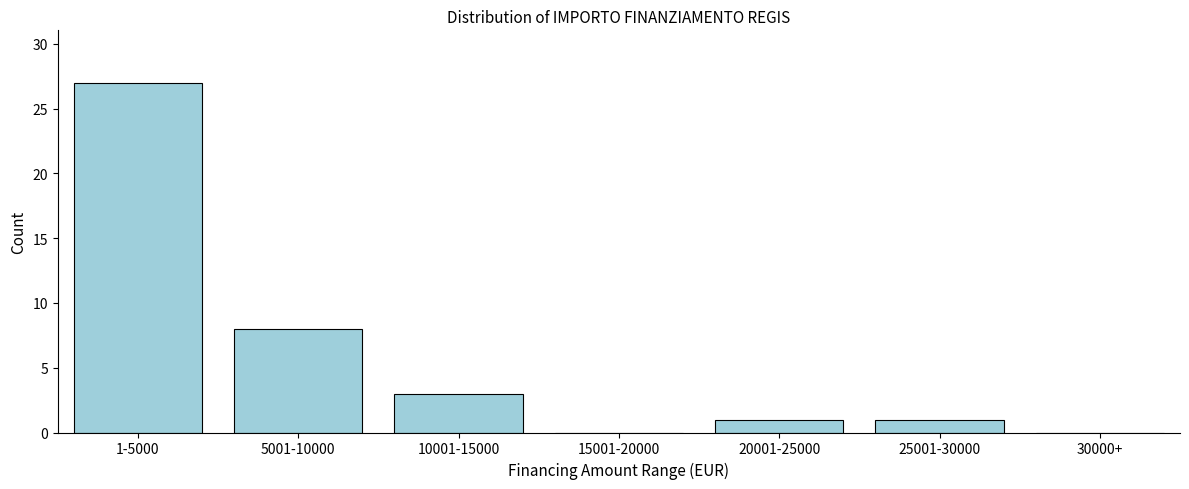

Reading left to right, what are all the values shown in this chart?

1-5000=27	5001-10000=8	10001-15000=3	15001-20000=0	20001-25000=1	25001-30000=1	30000+=0